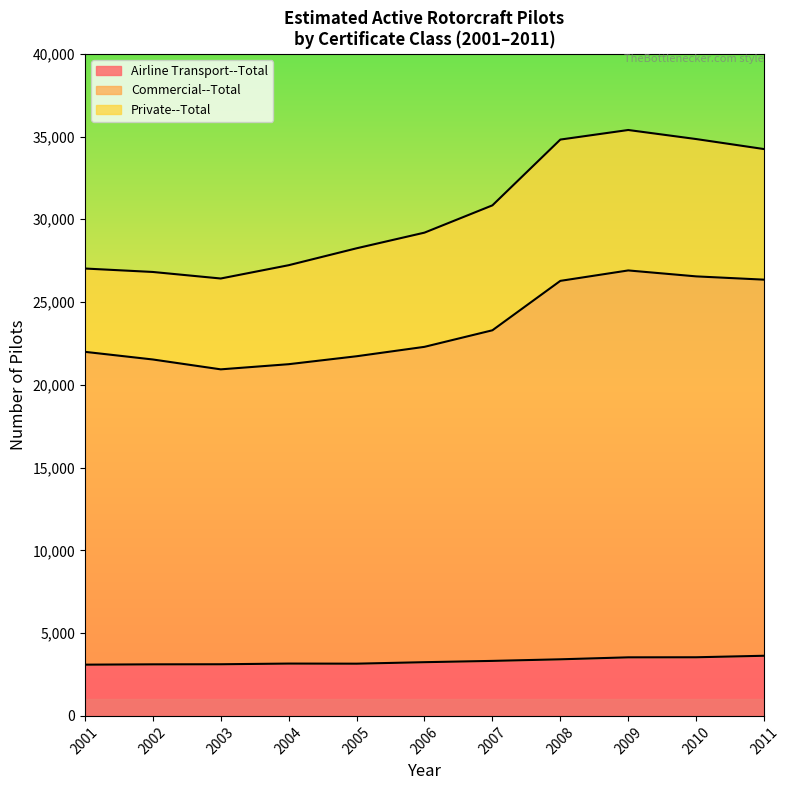

Does the chart have visible grid lines?

No